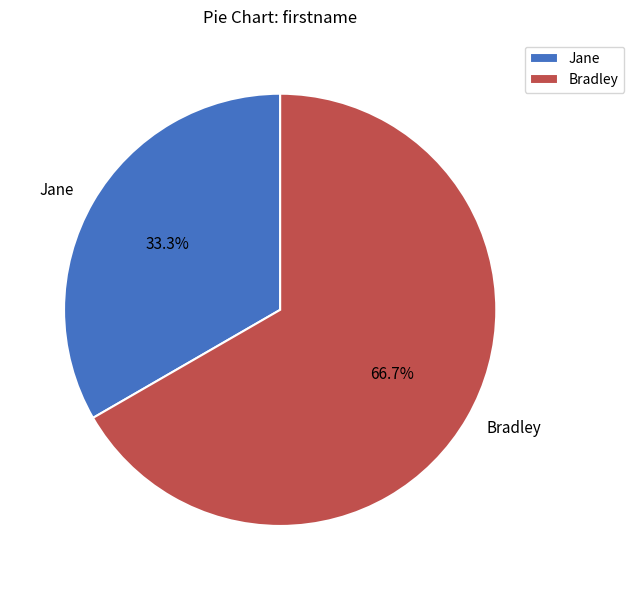

How many slices are in this pie chart?

2